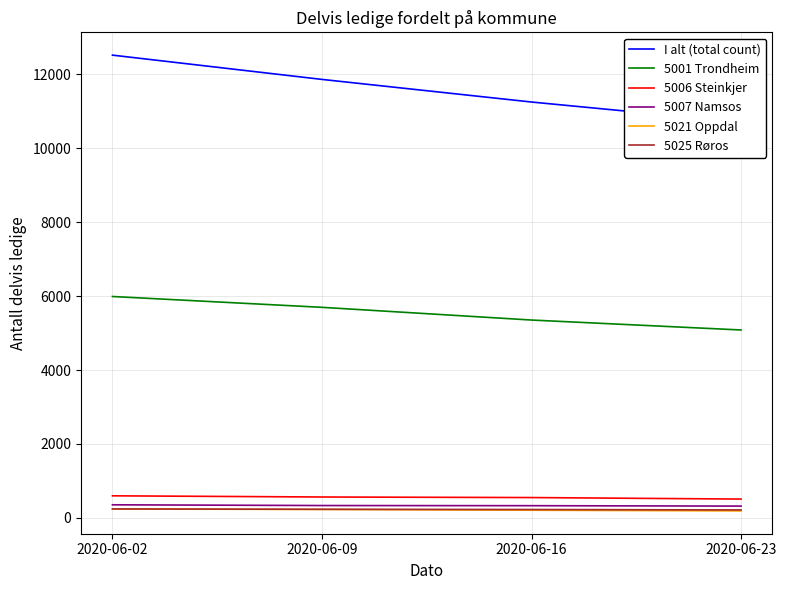

Reading left to right, what are all the values shown in this chart?

I alt (total count): 2020-06-02=12523	2020-06-09=11866	2020-06-16=11254	2020-06-23=10709
5001 Trondheim: 2020-06-02=5991	2020-06-09=5698	2020-06-16=5354	2020-06-23=5085
5006 Steinkjer: 2020-06-02=597	2020-06-09=565	2020-06-16=550	2020-06-23=509
5007 Namsos: 2020-06-02=354	2020-06-09=334	2020-06-16=330	2020-06-23=319
5021 Oppdal: 2020-06-02=240	2020-06-09=227	2020-06-16=207	2020-06-23=188
5025 Røros: 2020-06-02=242	2020-06-09=233	2020-06-16=226	2020-06-23=215